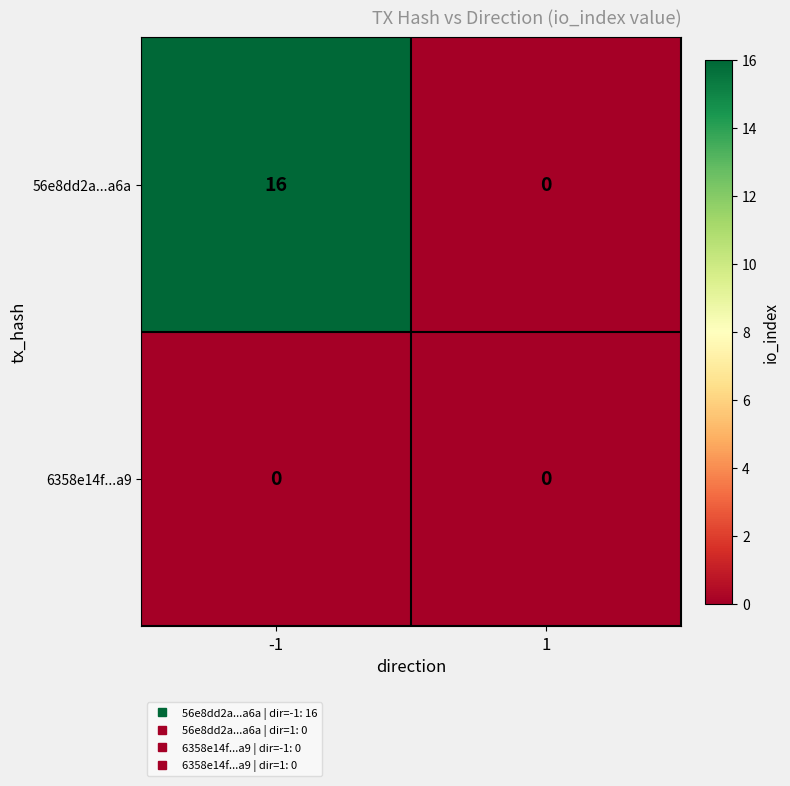

Rank the series by their average value, from highest to lowest.

56e8dd2a...a6a, 6358e14f...a9